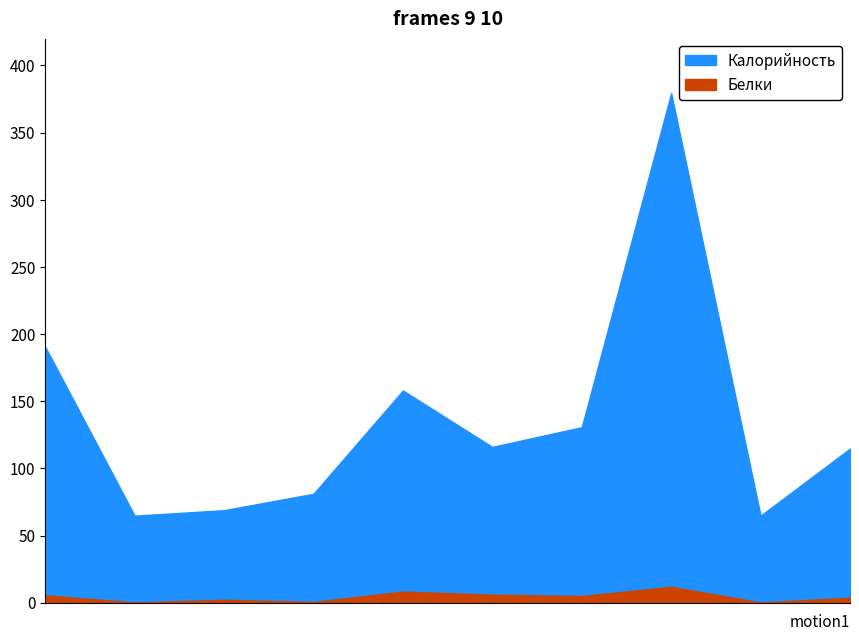

What is the value of the Калорийность point at the 7th from the left?

130.7